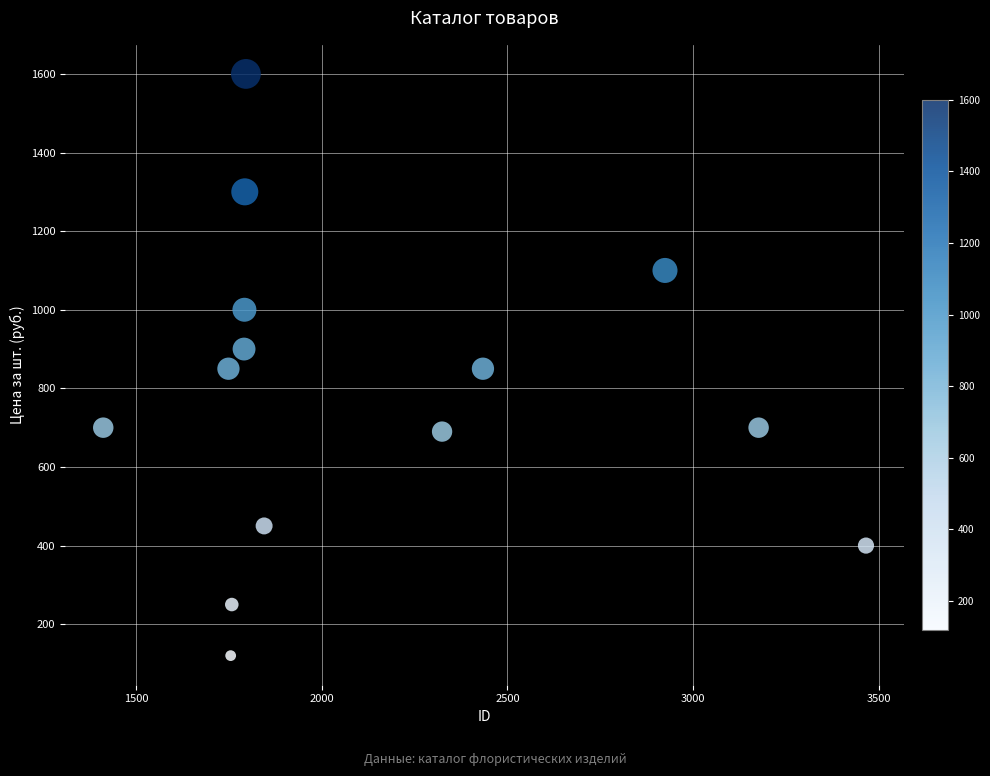

What is the range of Y values (max minus min)?

1480